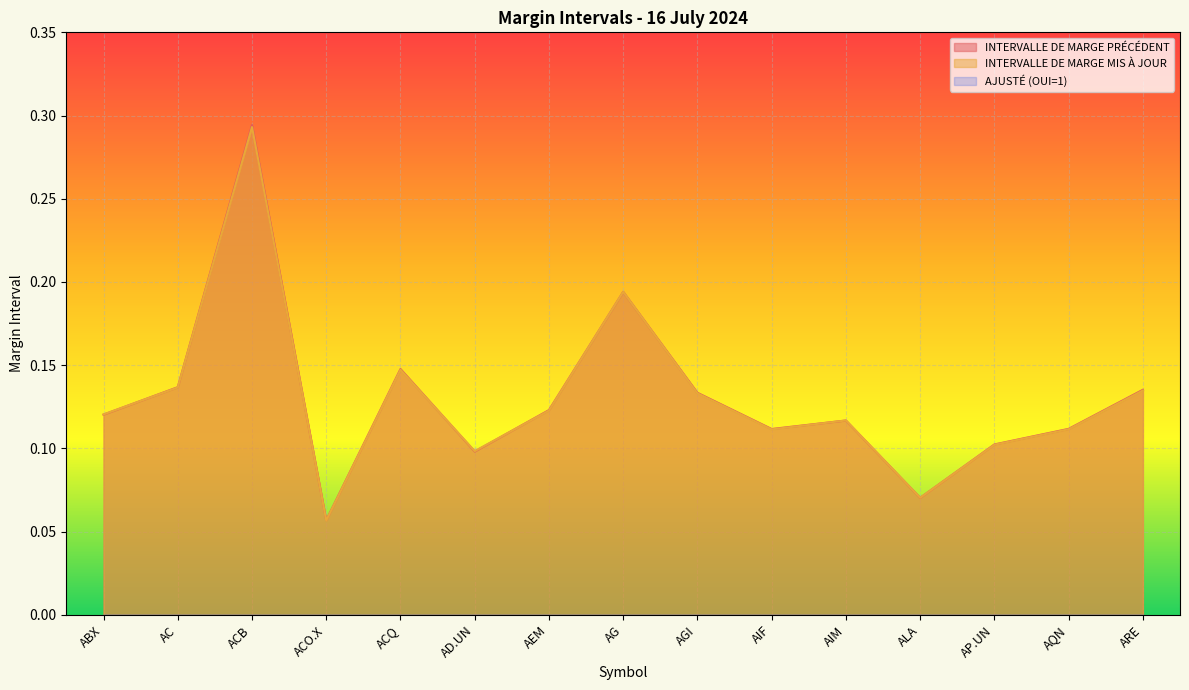

Which series has the largest total across all categories?

INTERVALLE DE MARGE PRÉCÉDENT